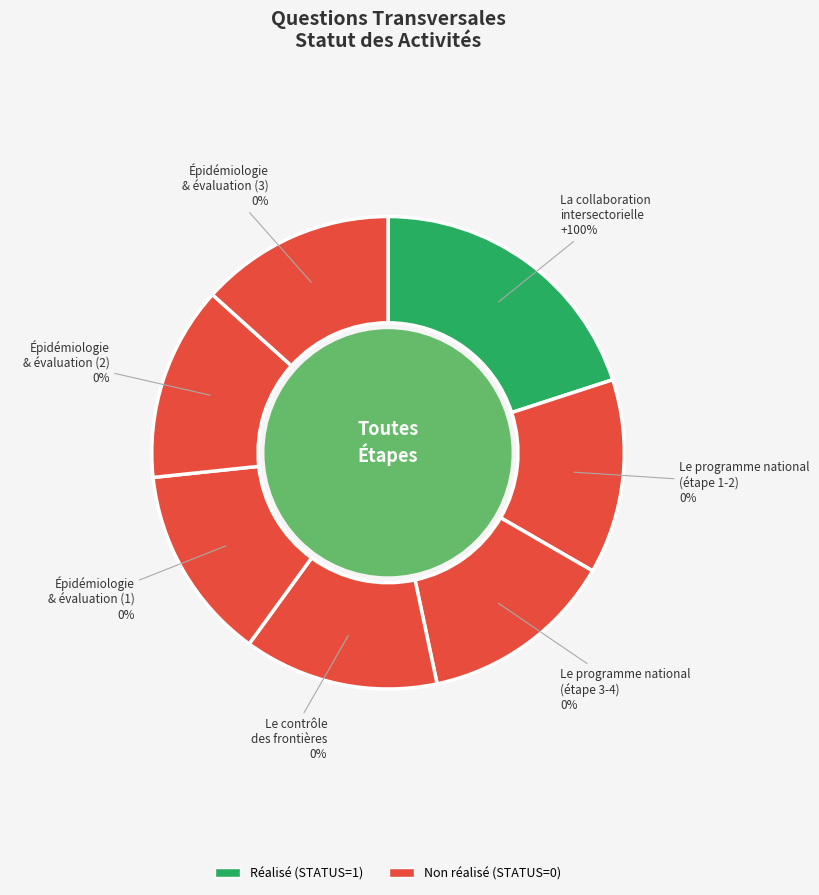

To the nearest percent, what percentage of the pie is Le programme national
(étape 1-2)?

13%